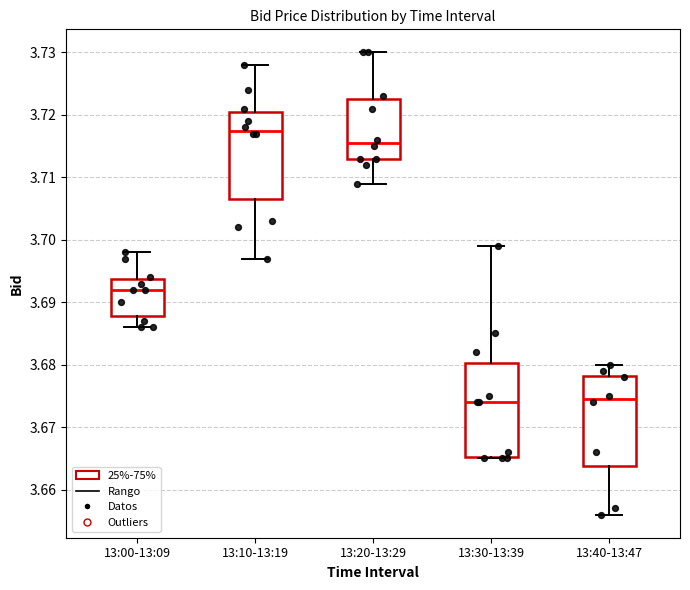

Reading left to right, read every box against the y-axis: the position of its median line, the range the box covers, and the ends of its whiskers. The values are not printed on the chart, so give them approximately, as read against the axis.

13:00-13:09: median 3.692, box 3.688 to 3.694, whiskers 3.686 to 3.698
13:10-13:19: median 3.718, box 3.707 to 3.721, whiskers 3.697 to 3.728
13:20-13:29: median 3.716, box 3.713 to 3.723, whiskers 3.709 to 3.730
13:30-13:39: median 3.674, box 3.665 to 3.680, whiskers 3.665 to 3.699
13:40-13:47: median 3.675, box 3.664 to 3.678, whiskers 3.656 to 3.680